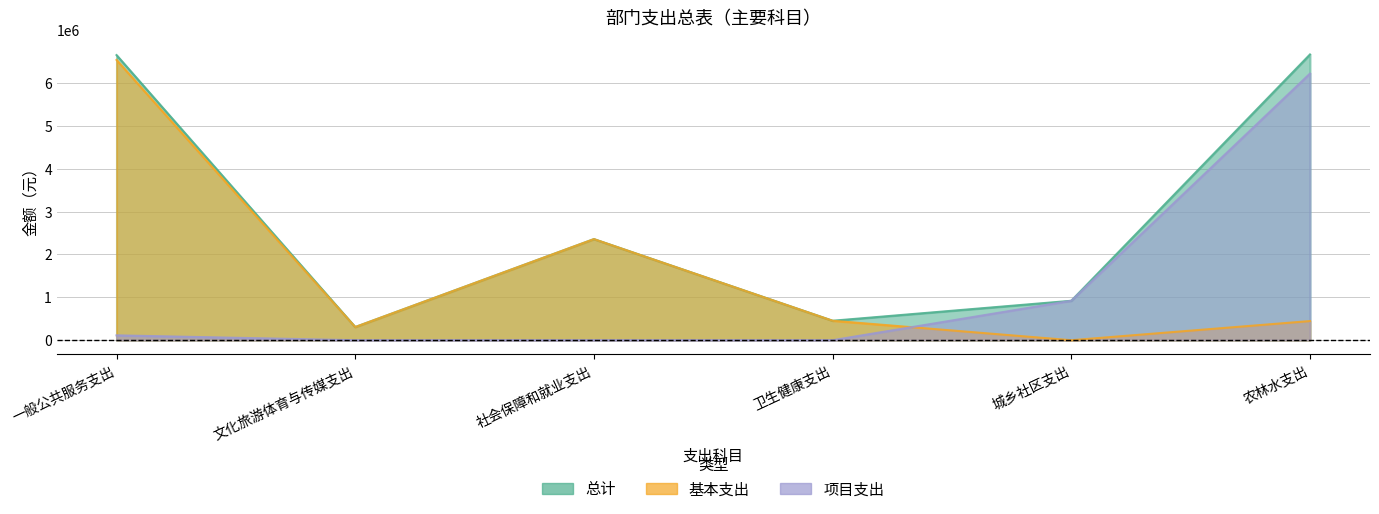

At which label does 基本支出 first exceed 453875?

一般公共服务支出